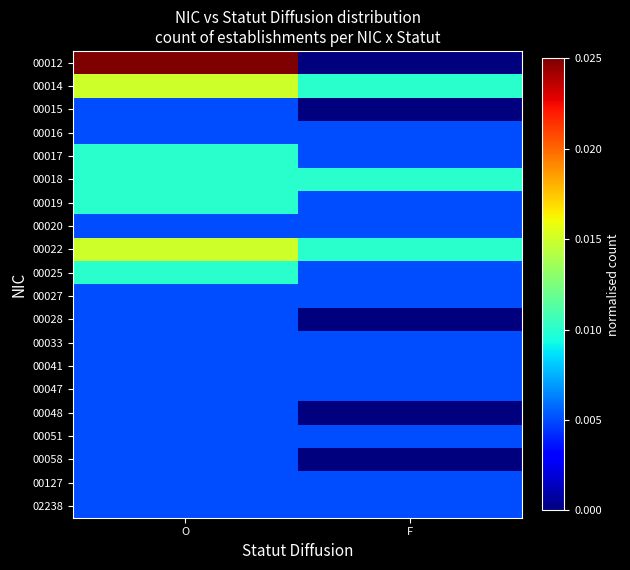

Rank the series by their maximum value, from highest to lowest.

00012, 00014, 00022, 00017, 00018, 00019, 00025, 00015, 00016, 00020, 00027, 00028, 00033, 00041, 00047, 00048, 00051, 00058, 00127, 02238